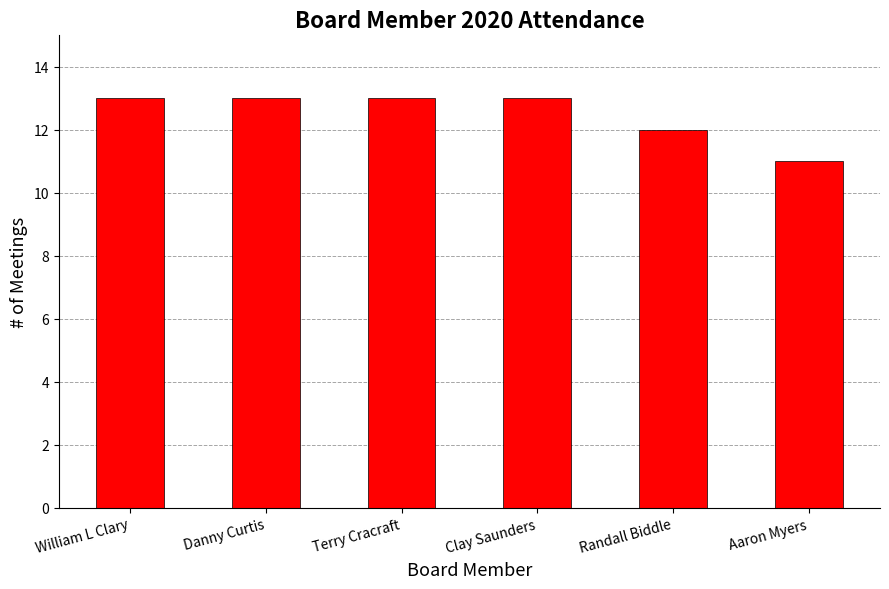

Reading left to right, what are all the values shown in this chart?

13	13	13	13	12	11